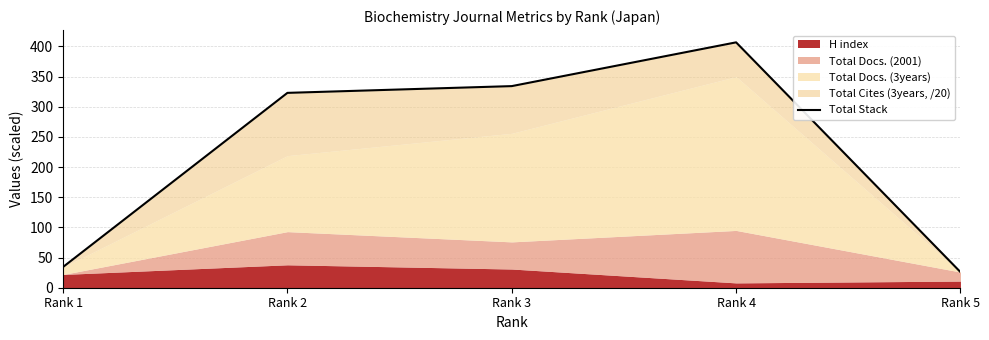

What is the change in value from Rank 2 to Rank 3?

+11.2